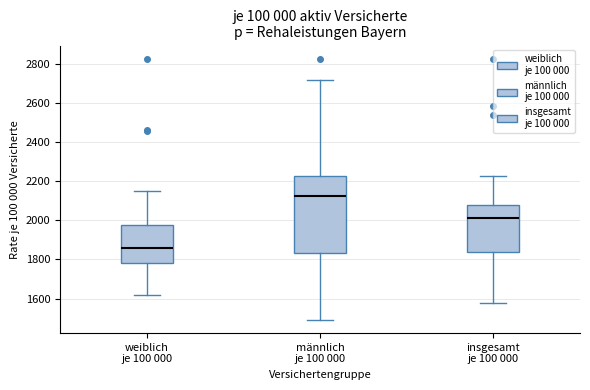

Reading left to right, transcribe this box plot: for each box, give where its median line is, the range the box spans, and where its two whiskers end, as read against the y-axis. The values are not printed on the chart, so give them approximately, as read against the axis.

weiblich je 100 000: median 1860, box 1780 to 1980, whiskers 1620 to 2140
männlich je 100 000: median 2120, box 1840 to 2220, whiskers 1500 to 2720
insgesamt je 100 000: median 2020, box 1840 to 2080, whiskers 1580 to 2220